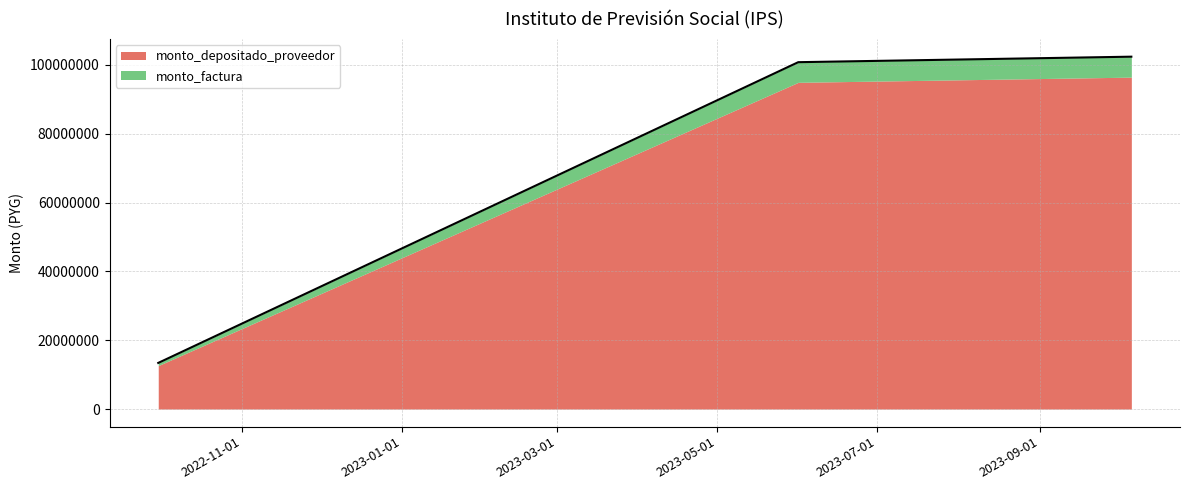

What is the difference between the maximum and minimum values in the monto_depositado_proveedor series?

83831528